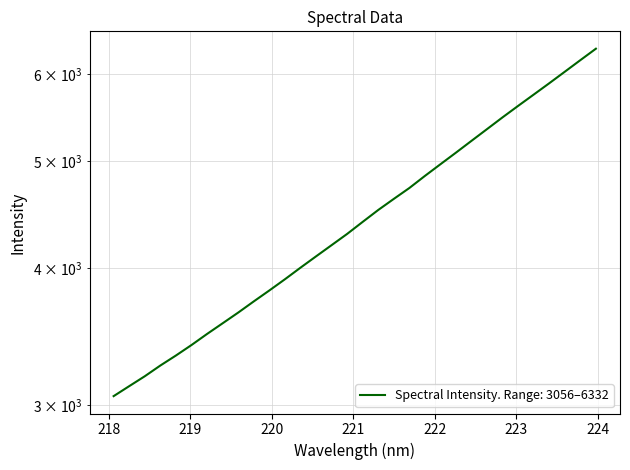

What is the difference between the second highest and second lowest values?

3061.3